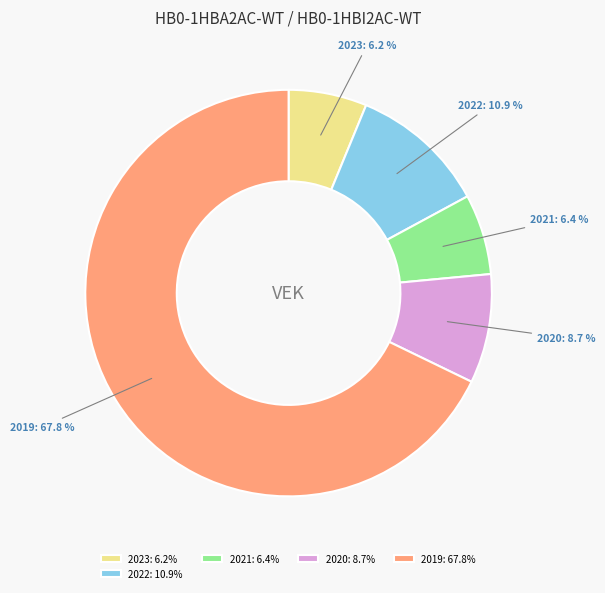

Is there a majority slice in this chart?

Yes